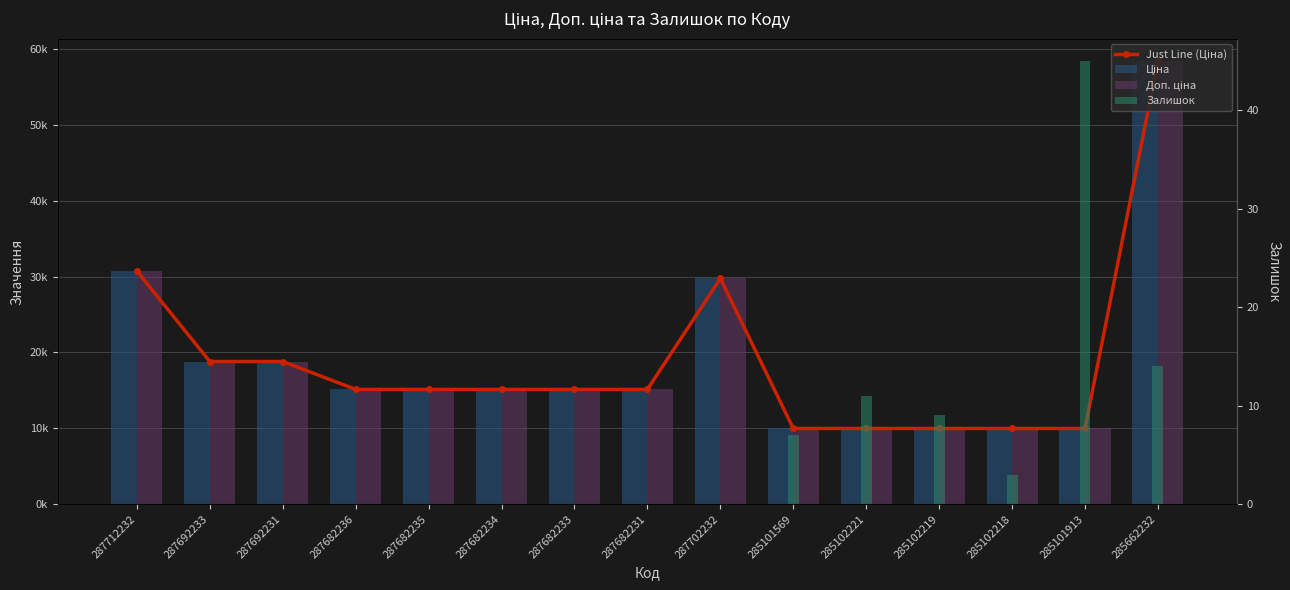

At which category is the sum across all series the highest?

285662232